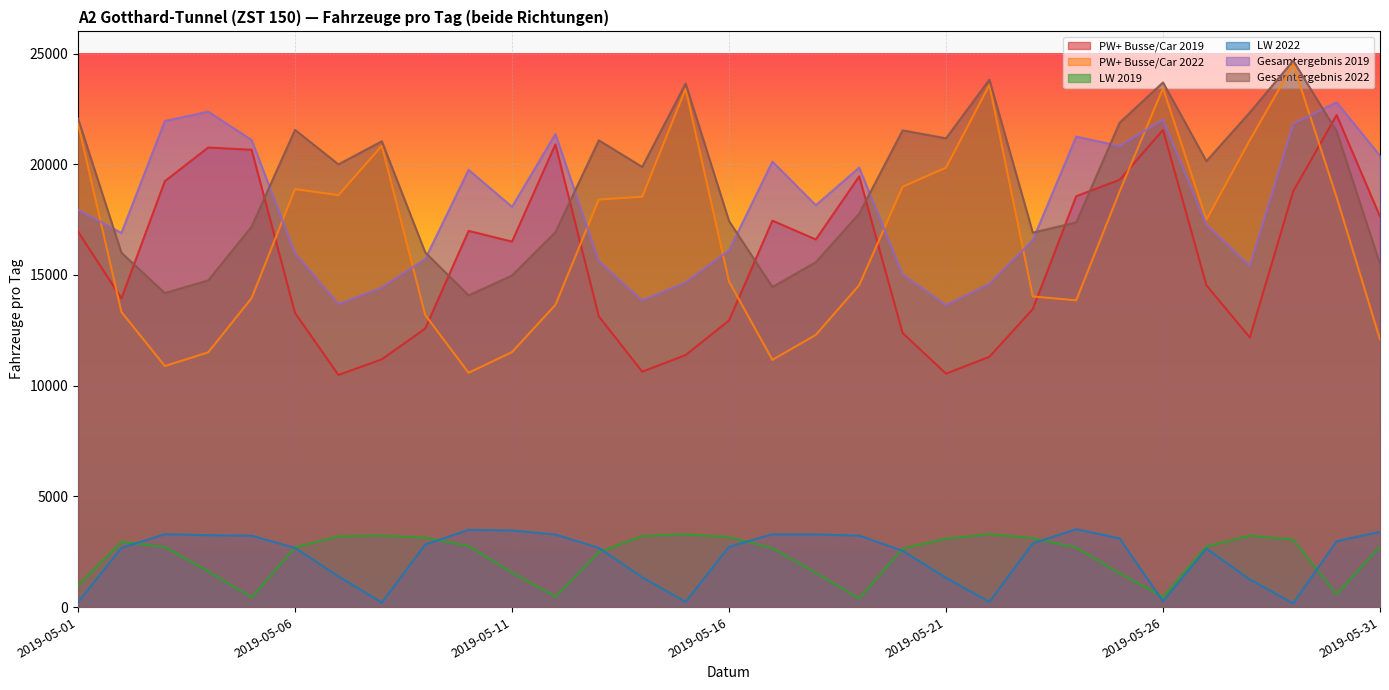

What is the value of the Gesamtergebnis 2019 point at the 25th from the left?

20828